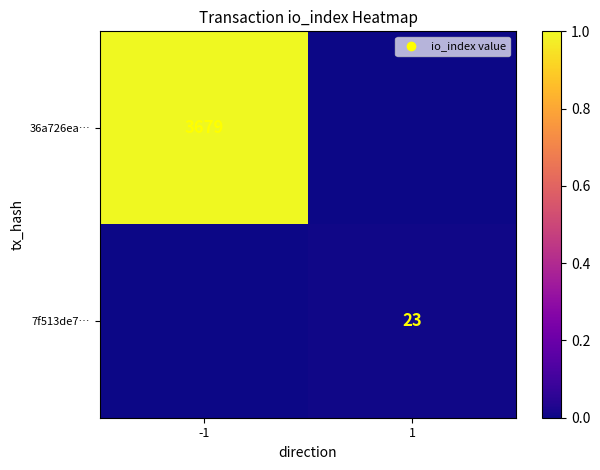

How many categories are shown in the chart?

2